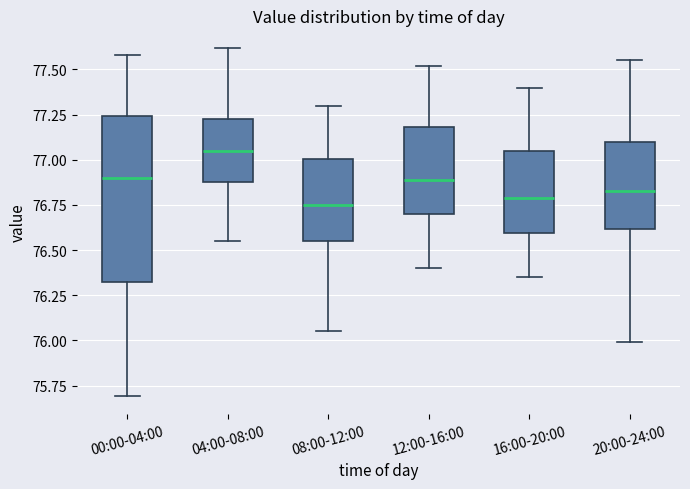

Which box is the tallest, from its lower edge to its upper edge?

00:00-04:00